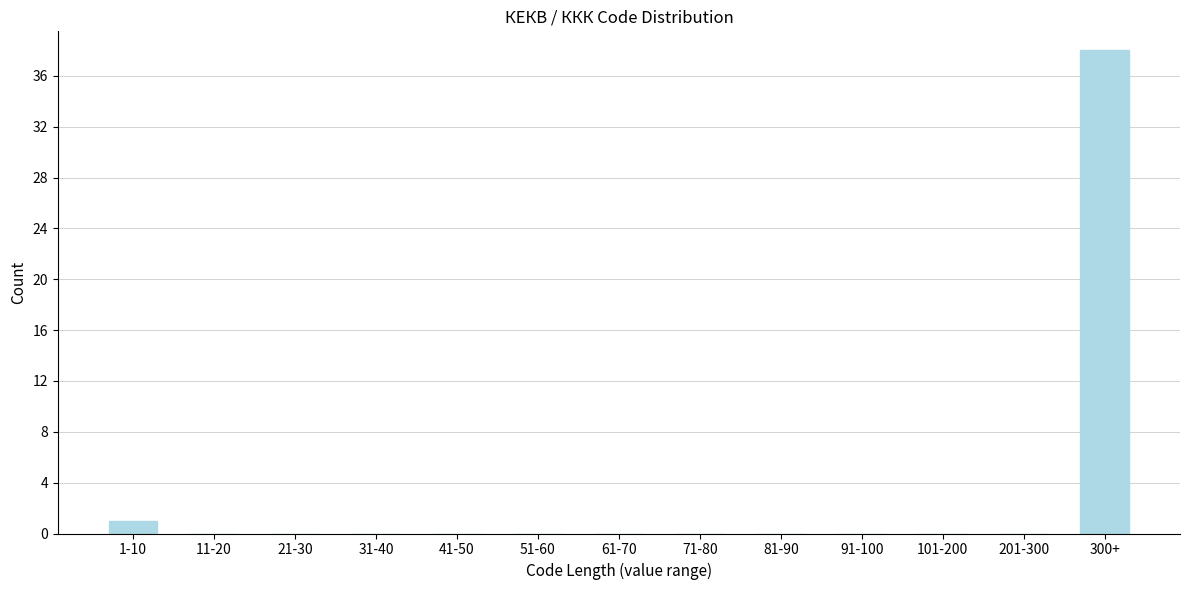

Reading left to right, list all the values displayed in this chart.

1-10=1	11-20=0	21-30=0	31-40=0	41-50=0	51-60=0	61-70=0	71-80=0	81-90=0	91-100=0	101-200=0	201-300=0	300+=38